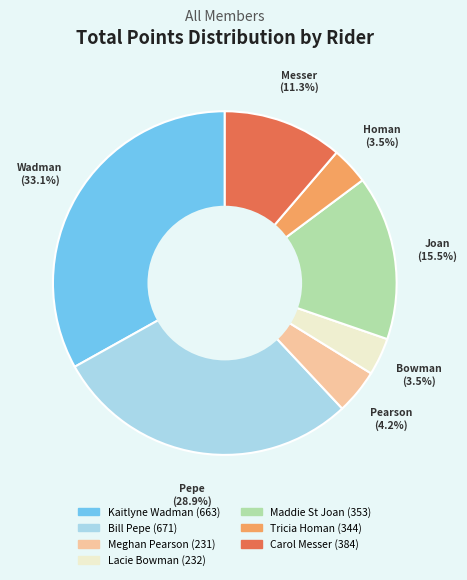

To the nearest percent, what portion does Bill Pepe (671) represent?

29%